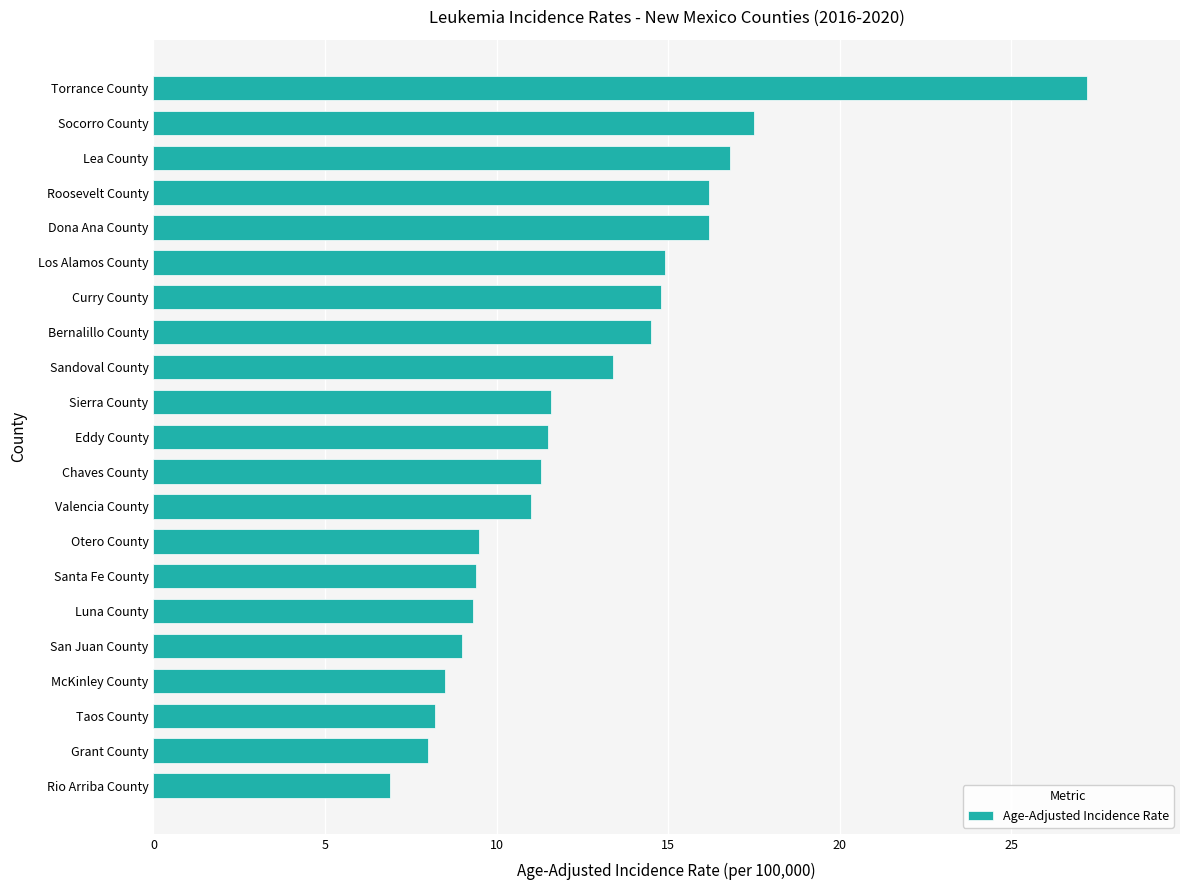

Approximately how many times larger is the value at Socorro County compared to San Juan County?

1.9